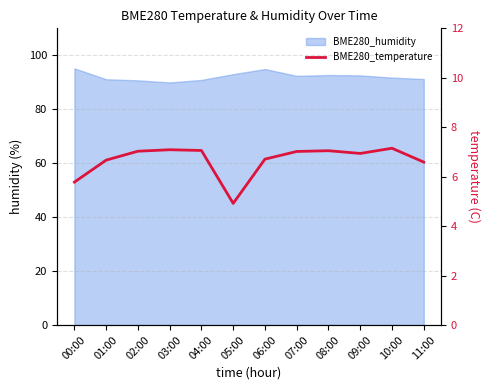

How many lines are shown in the chart?

1